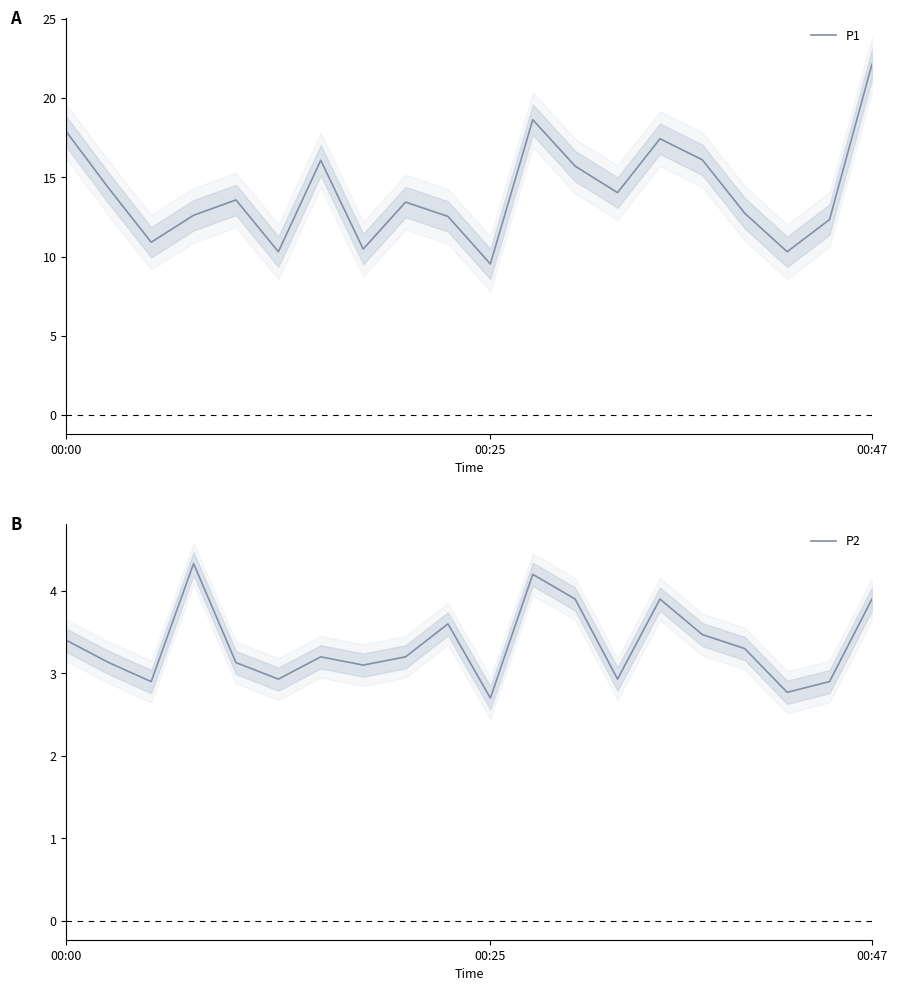

Is it true that P2 equals 0.7 at 5?

False